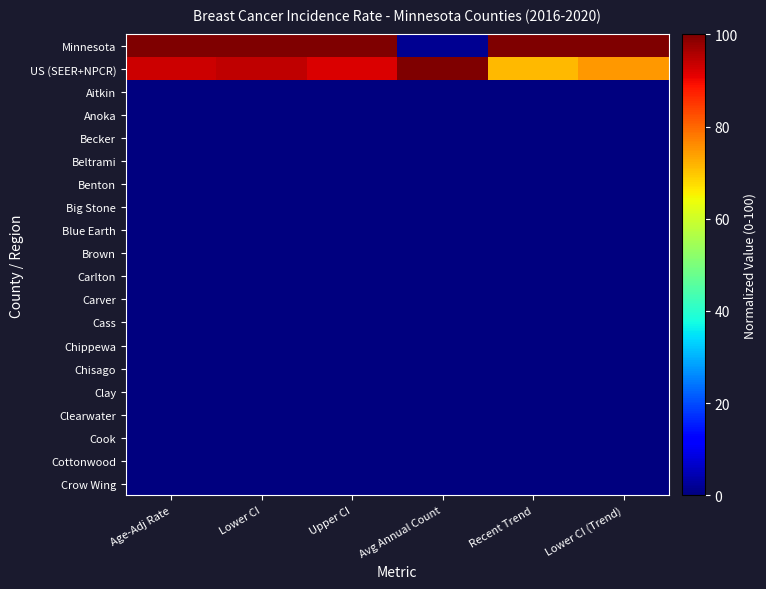

Reading left to right, list all the values displayed in this chart.

Minnesota: Age-Adj Rate=100.0	Lower CI=100.0	Upper CI=100.0	Avg Annual Count=1.8	Recent Trend=100.0	Lower CI (Trend)=100.0
US (SEER+NPCR): Age-Adj Rate=93.2	Lower CI=94.3	Upper CI=92.1	Avg Annual Count=100.0	Recent Trend=71.4	Lower CI (Trend)=75.0
Aitkin: Age-Adj Rate=0.0	Lower CI=0.0	Upper CI=0.0	Avg Annual Count=0.0	Recent Trend=0.0	Lower CI (Trend)=0.0
Anoka: Age-Adj Rate=0.0	Lower CI=0.0	Upper CI=0.0	Avg Annual Count=0.0	Recent Trend=0.0	Lower CI (Trend)=0.0
Becker: Age-Adj Rate=0.0	Lower CI=0.0	Upper CI=0.0	Avg Annual Count=0.0	Recent Trend=0.0	Lower CI (Trend)=0.0
Beltrami: Age-Adj Rate=0.0	Lower CI=0.0	Upper CI=0.0	Avg Annual Count=0.0	Recent Trend=0.0	Lower CI (Trend)=0.0
Benton: Age-Adj Rate=0.0	Lower CI=0.0	Upper CI=0.0	Avg Annual Count=0.0	Recent Trend=0.0	Lower CI (Trend)=0.0
Big Stone: Age-Adj Rate=0.0	Lower CI=0.0	Upper CI=0.0	Avg Annual Count=0.0	Recent Trend=0.0	Lower CI (Trend)=0.0
Blue Earth: Age-Adj Rate=0.0	Lower CI=0.0	Upper CI=0.0	Avg Annual Count=0.0	Recent Trend=0.0	Lower CI (Trend)=0.0
Brown: Age-Adj Rate=0.0	Lower CI=0.0	Upper CI=0.0	Avg Annual Count=0.0	Recent Trend=0.0	Lower CI (Trend)=0.0
Carlton: Age-Adj Rate=0.0	Lower CI=0.0	Upper CI=0.0	Avg Annual Count=0.0	Recent Trend=0.0	Lower CI (Trend)=0.0
Carver: Age-Adj Rate=0.0	Lower CI=0.0	Upper CI=0.0	Avg Annual Count=0.0	Recent Trend=0.0	Lower CI (Trend)=0.0
Cass: Age-Adj Rate=0.0	Lower CI=0.0	Upper CI=0.0	Avg Annual Count=0.0	Recent Trend=0.0	Lower CI (Trend)=0.0
Chippewa: Age-Adj Rate=0.0	Lower CI=0.0	Upper CI=0.0	Avg Annual Count=0.0	Recent Trend=0.0	Lower CI (Trend)=0.0
Chisago: Age-Adj Rate=0.0	Lower CI=0.0	Upper CI=0.0	Avg Annual Count=0.0	Recent Trend=0.0	Lower CI (Trend)=0.0
Clay: Age-Adj Rate=0.0	Lower CI=0.0	Upper CI=0.0	Avg Annual Count=0.0	Recent Trend=0.0	Lower CI (Trend)=0.0
Clearwater: Age-Adj Rate=0.0	Lower CI=0.0	Upper CI=0.0	Avg Annual Count=0.0	Recent Trend=0.0	Lower CI (Trend)=0.0
Cook: Age-Adj Rate=0.0	Lower CI=0.0	Upper CI=0.0	Avg Annual Count=0.0	Recent Trend=0.0	Lower CI (Trend)=0.0
Cottonwood: Age-Adj Rate=0.0	Lower CI=0.0	Upper CI=0.0	Avg Annual Count=0.0	Recent Trend=0.0	Lower CI (Trend)=0.0
Crow Wing: Age-Adj Rate=0.0	Lower CI=0.0	Upper CI=0.0	Avg Annual Count=0.0	Recent Trend=0.0	Lower CI (Trend)=0.0